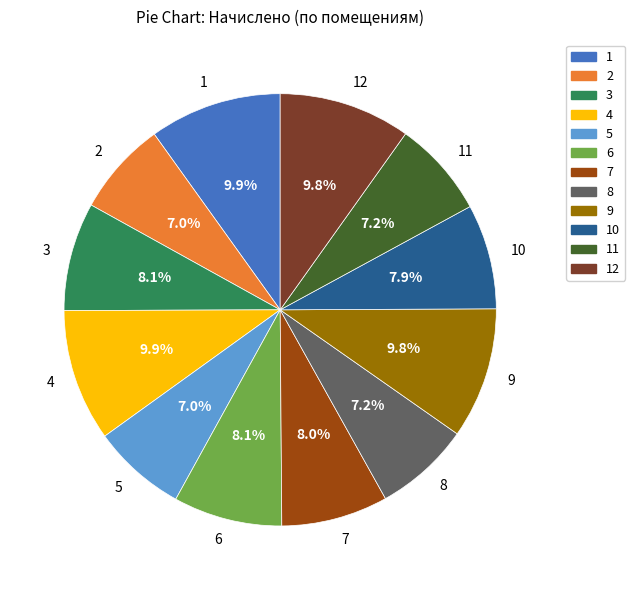

To the nearest percent, what percentage of the pie is 3?

8%